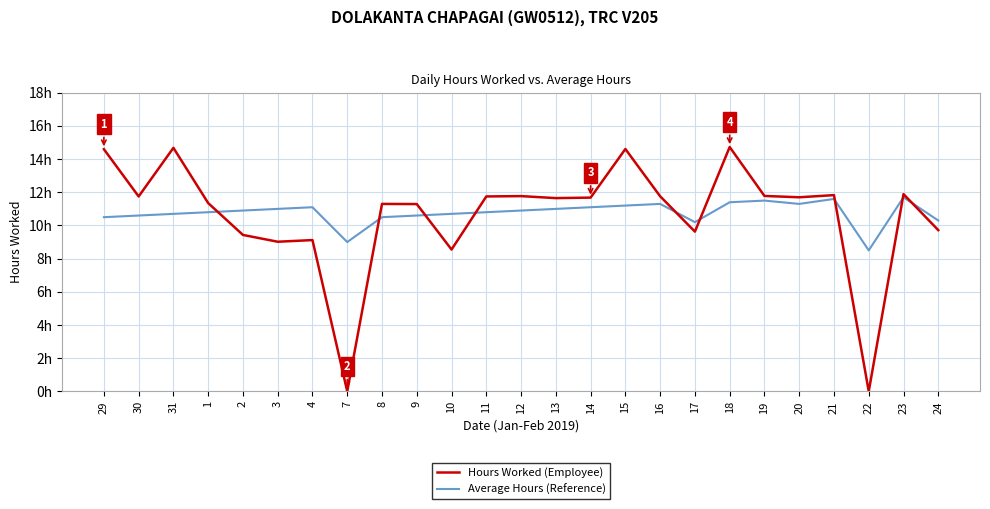

What are all the series names shown in the legend?

Hours Worked (Employee), Average Hours (Reference)